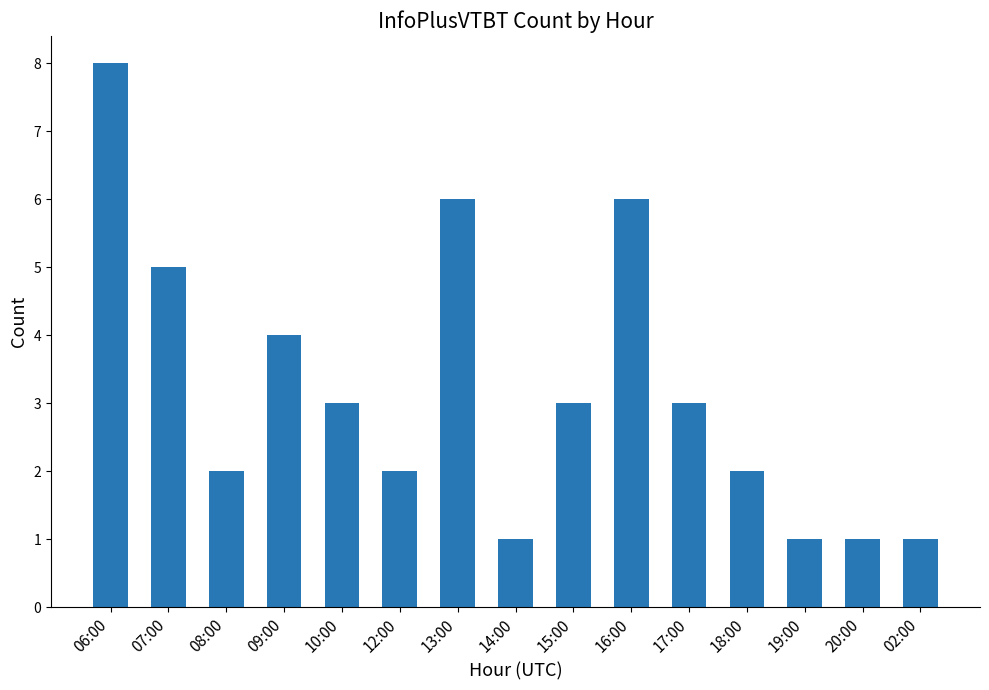

What value does the data have at 19:00?

1